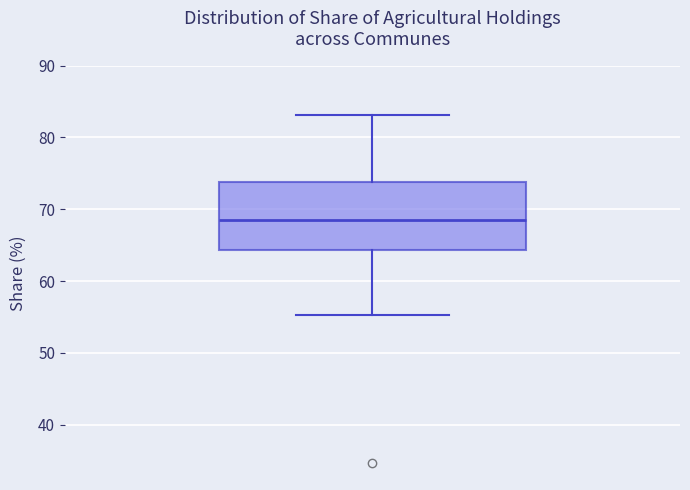

Where does the lower whisker of the box end on the y-axis? The values are not printed on the chart, so give them approximately, as read against the axis.

55